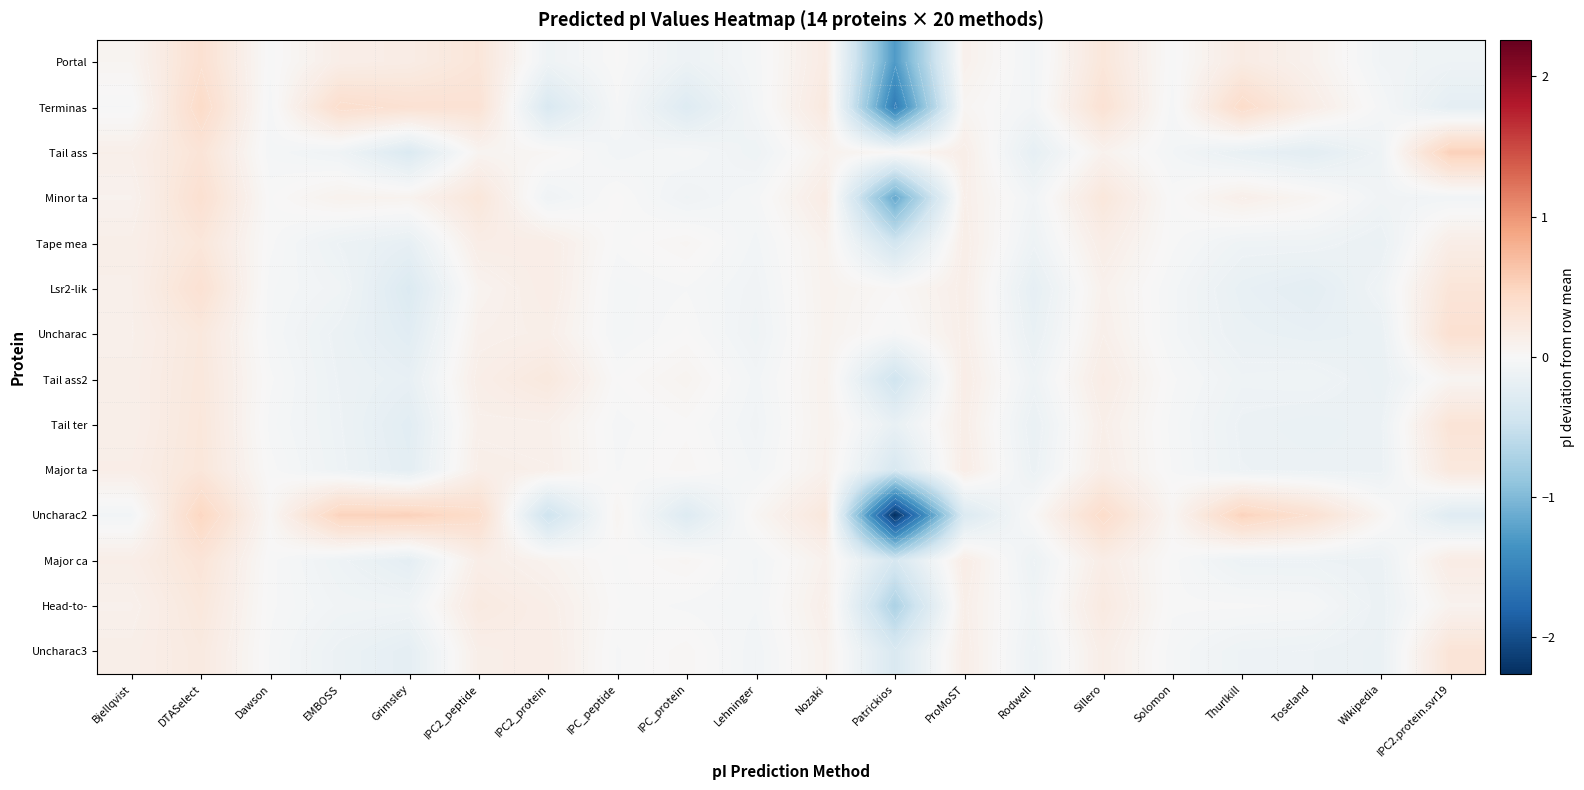

Rank the series by their maximum value, from highest to lowest.

Tail ass, Uncharac2, Terminas, Minor ta, Uncharac, Portal, Lsr2-lik, Tail ter, Uncharac3, Major ca, Major ta, Tape mea, Tail ass2, Head-to-